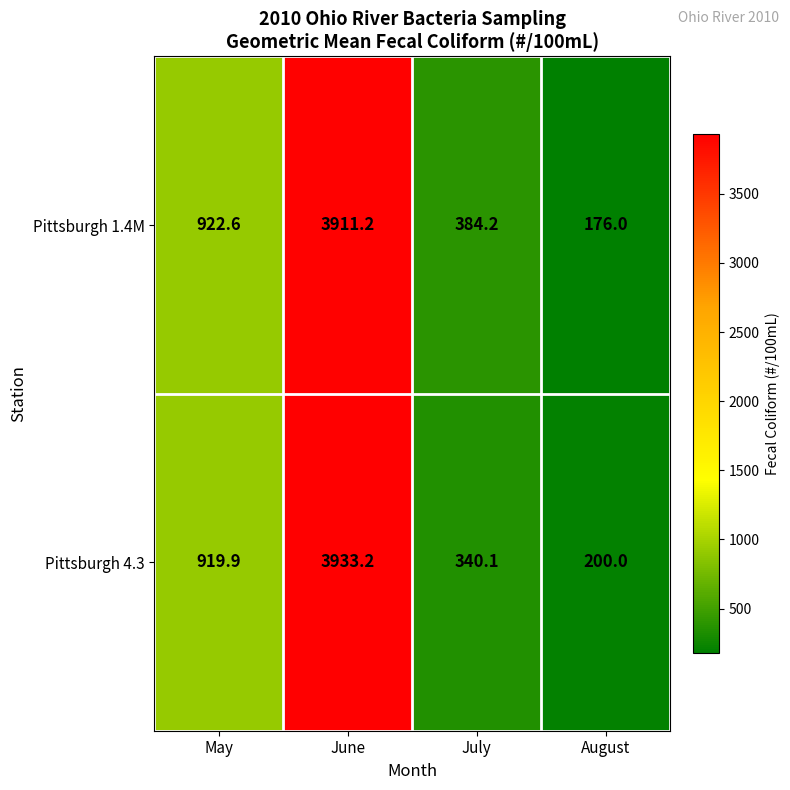

At August, list the series in order from smallest to largest.

Pittsburgh 1.4M, Pittsburgh 4.3